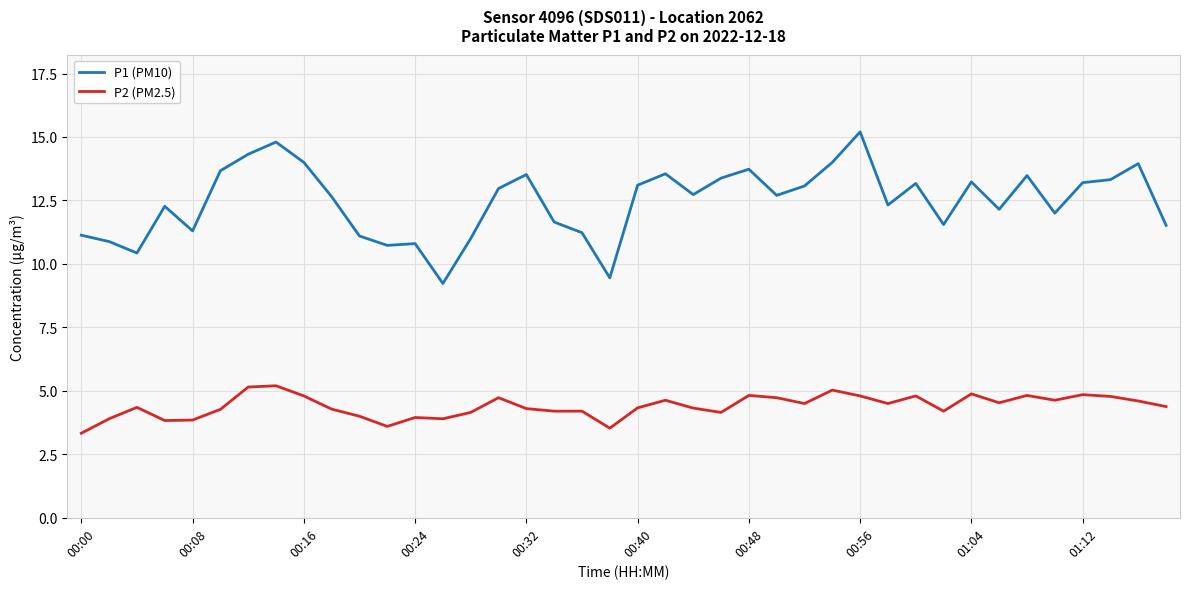

True or false: P2 (PM2.5) and P1 (PM10) intersect in this chart.

False